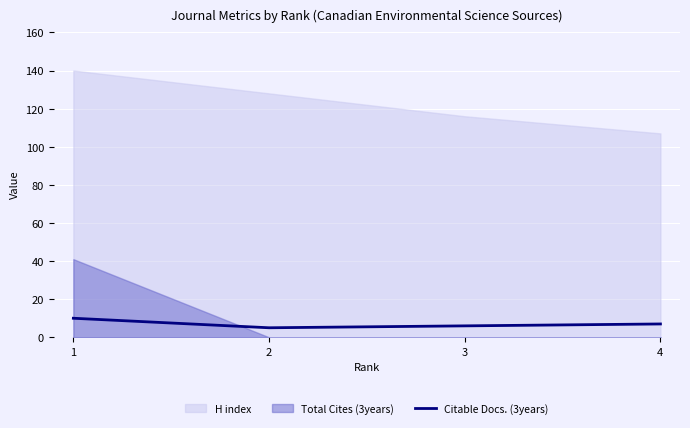

The Citable Docs. (3years) series shows 2 at 4. True or false?

False